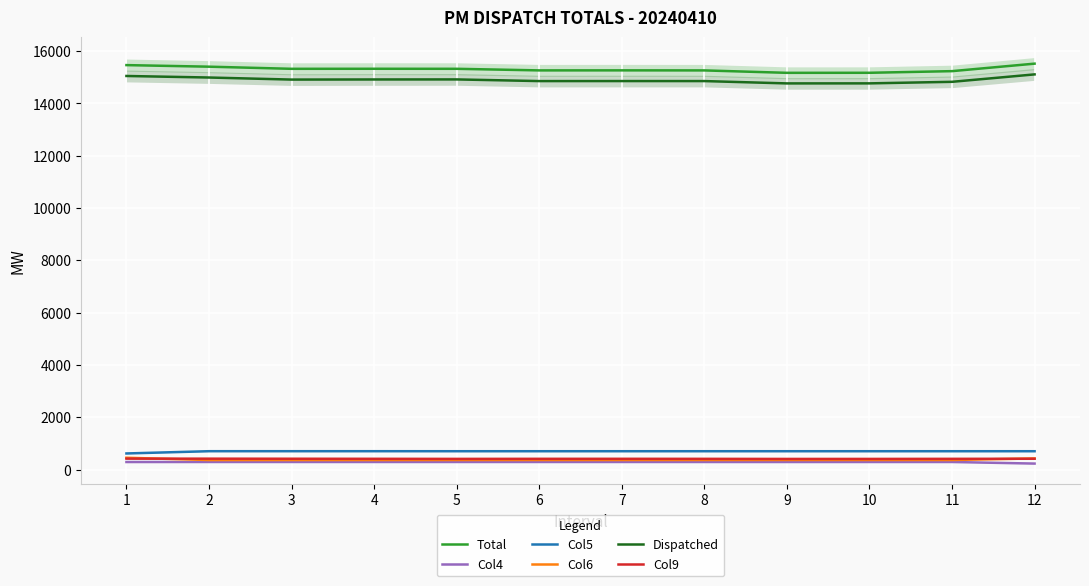

Is it true that Total equals 6520.4 at 4?

False